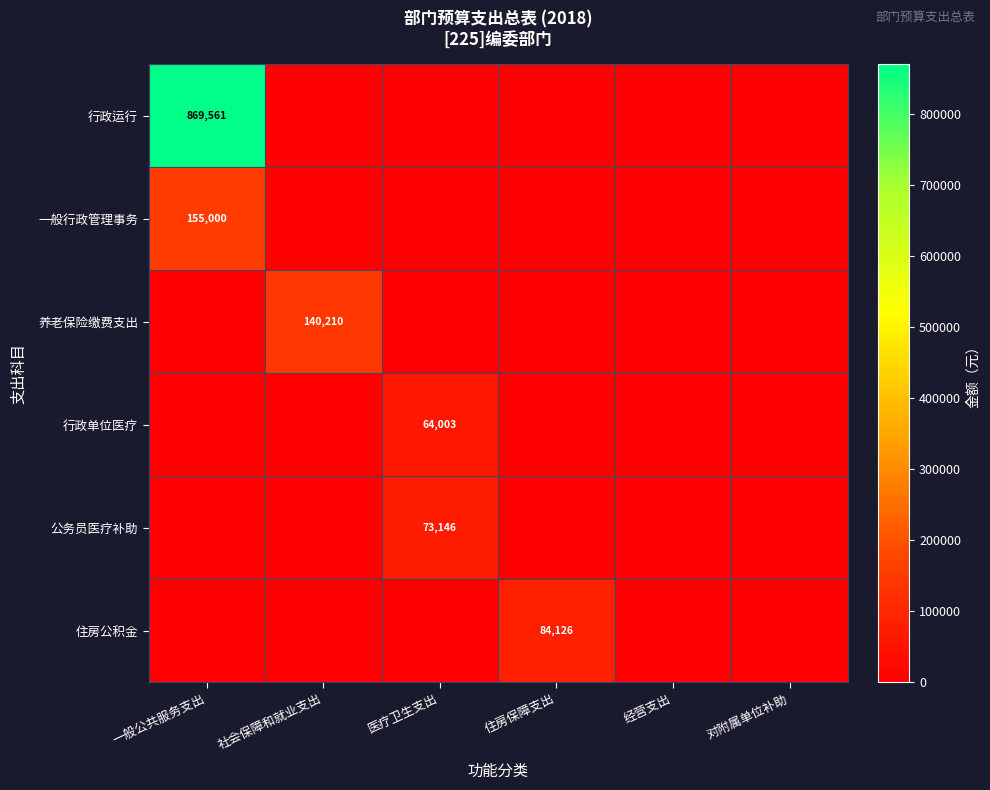

The value of 公务员医疗补助 at 医疗卫生支出 is 73146. True or false?

True